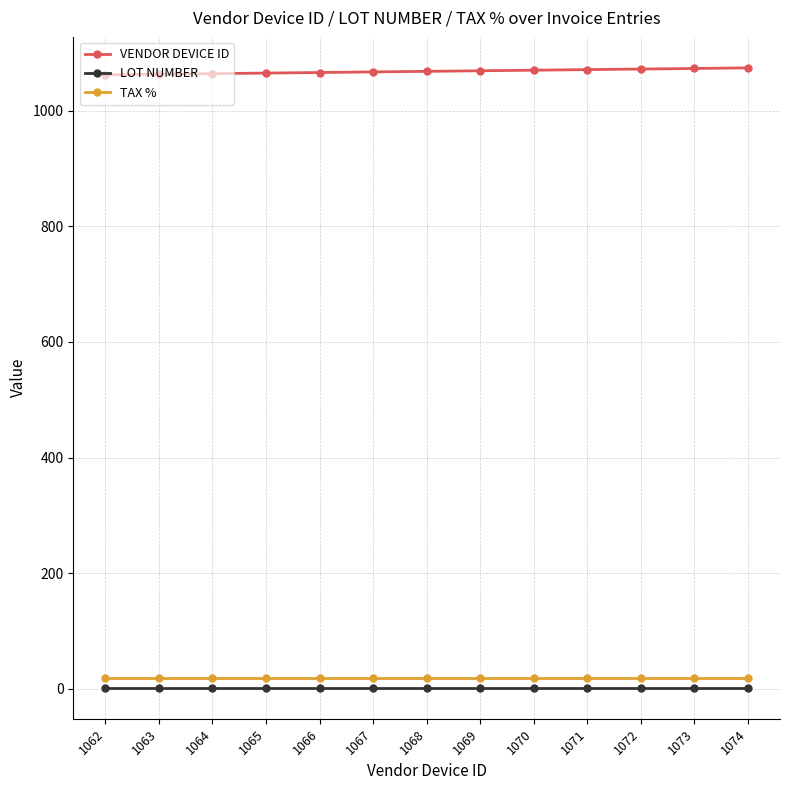

Which series has the largest total across all categories?

VENDOR DEVICE ID